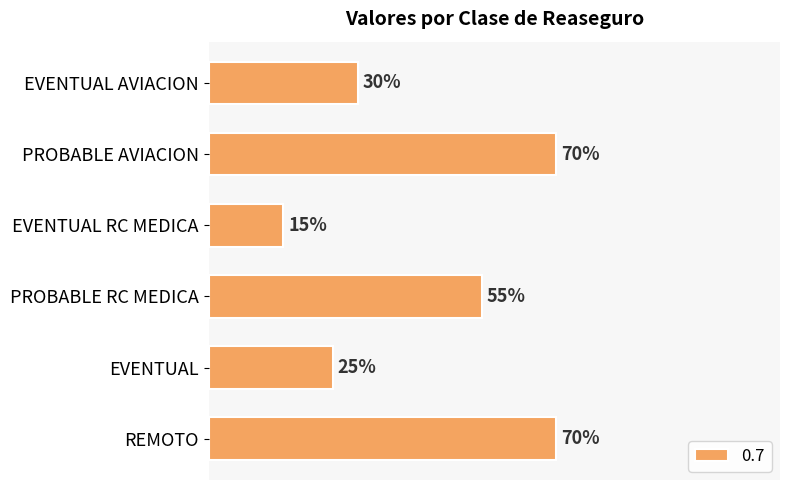

Which label corresponds to the largest value in the chart?

REMOTO